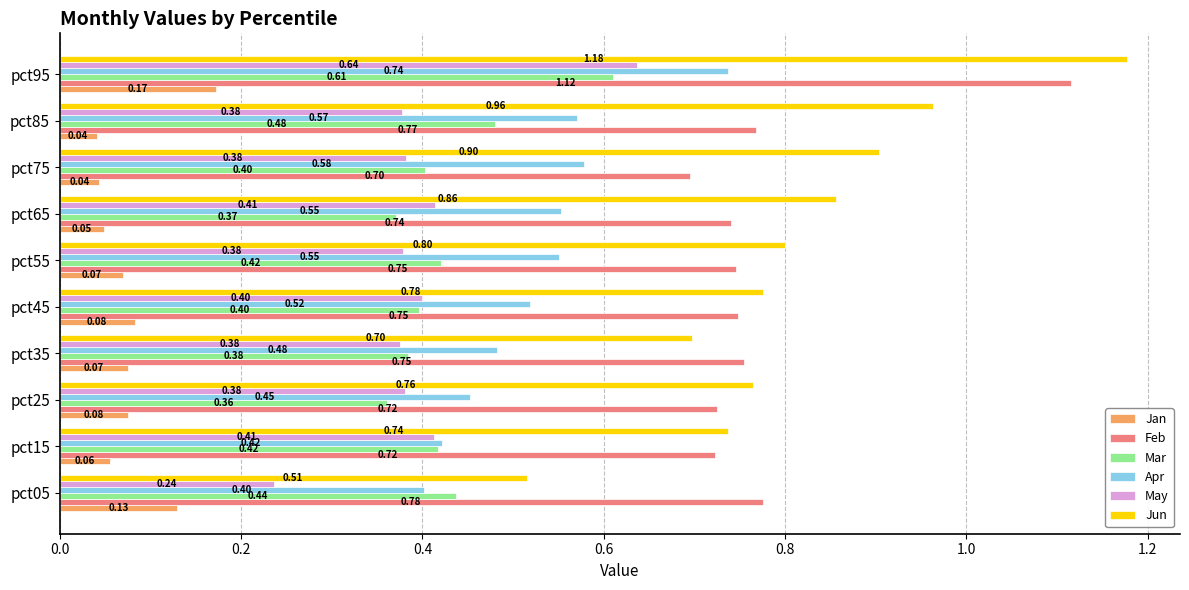

What is the difference between the maximum and minimum values in the Apr series?

0.3